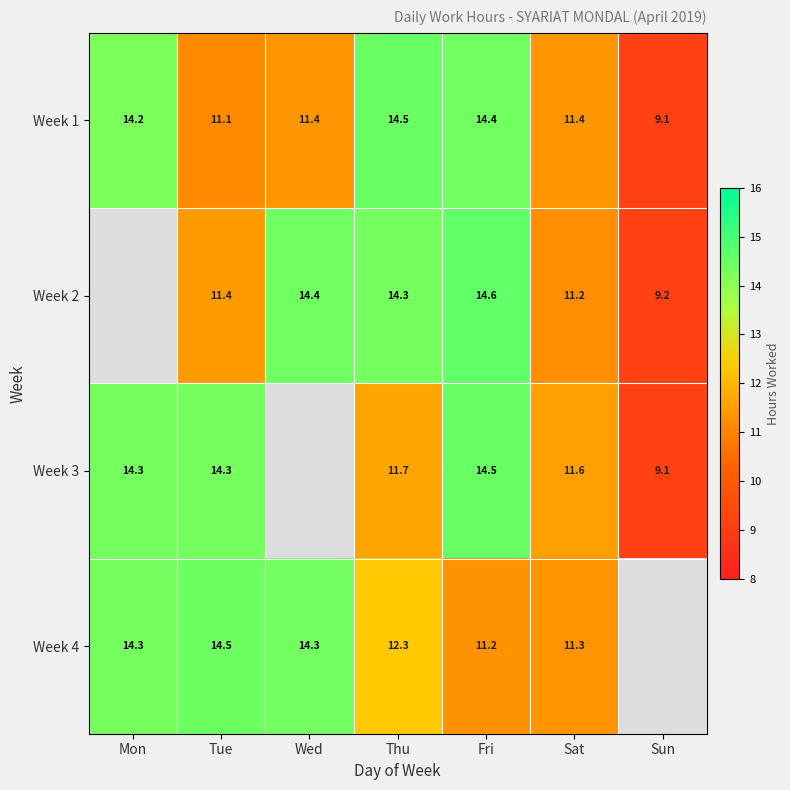

At Sat, list the series in order from largest to smallest.

Week 3, Week 1, Week 4, Week 2